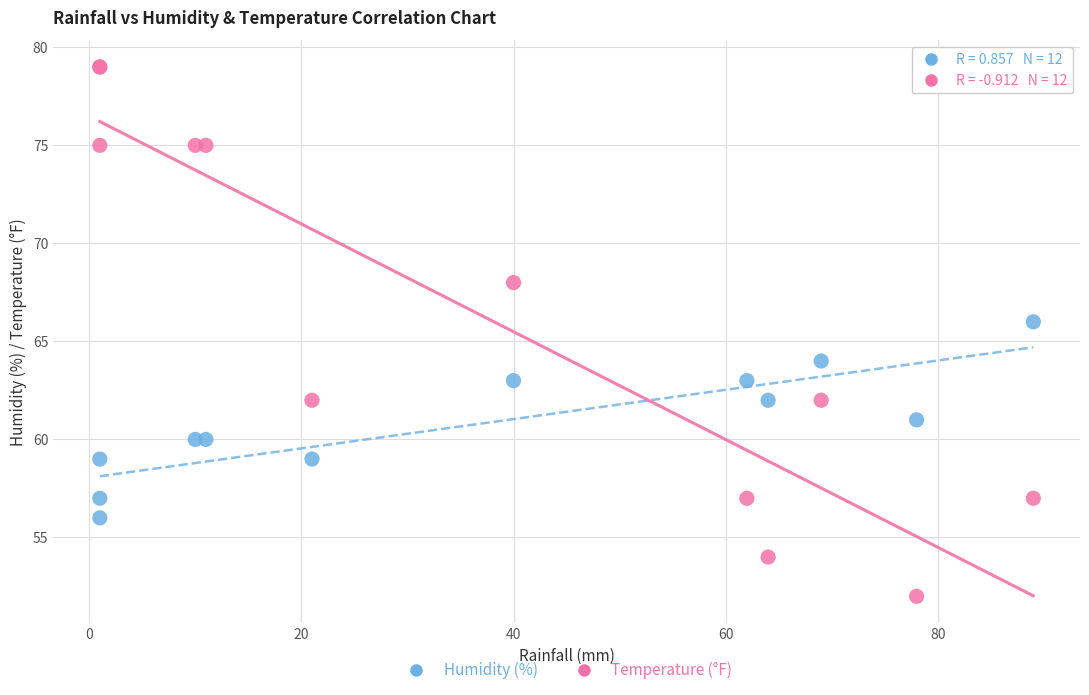

What are all the series names shown in the legend?

Humidity (%), Temperature (°F)